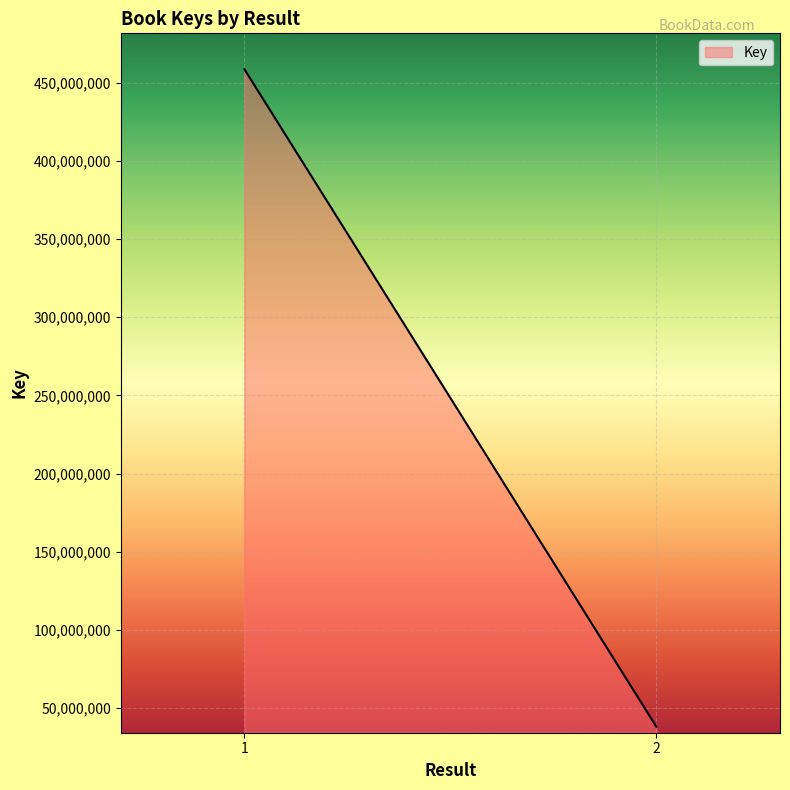

What is the greatest value displayed?

458690106